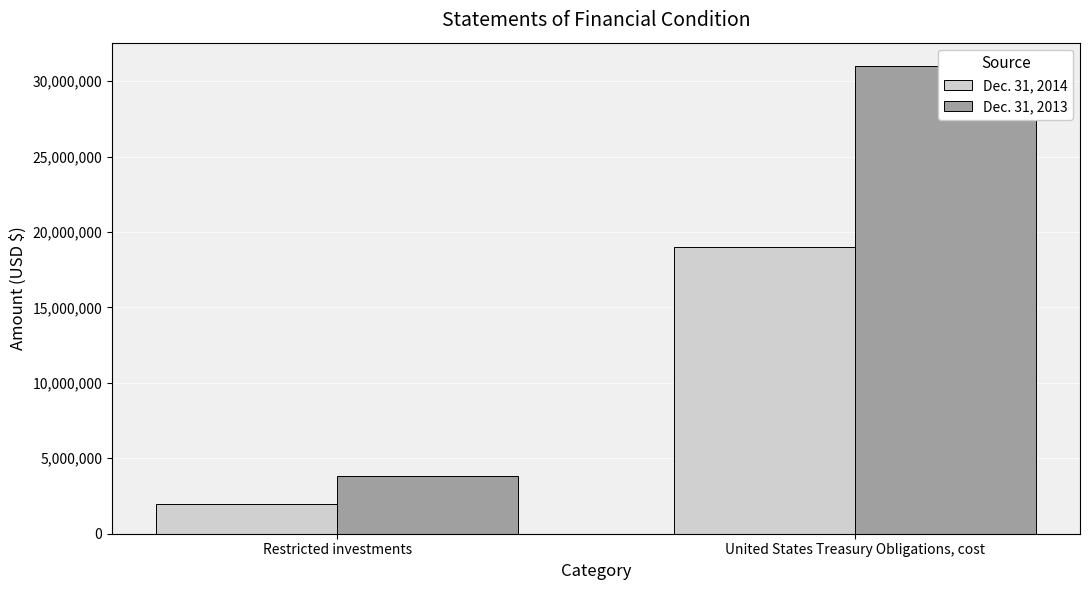

Reading left to right, list all the values displayed in this chart.

Dec. 31, 2014: 1951950	18999376
Dec. 31, 2013: 3806000	30996556